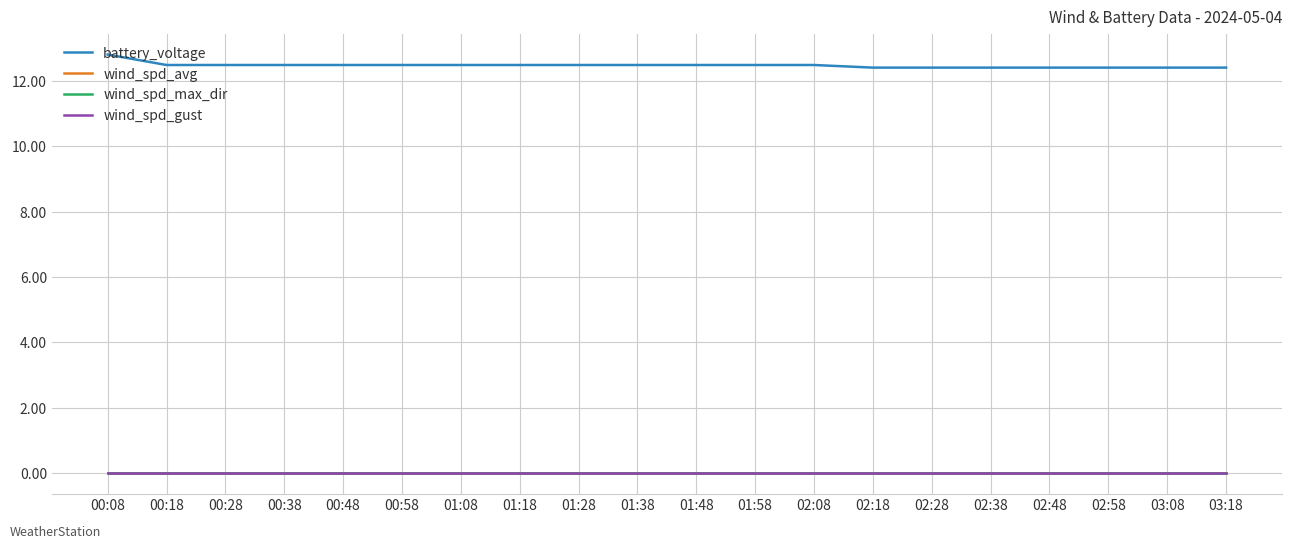

True or false: battery_voltage and wind_spd_gust cross at least once.

False